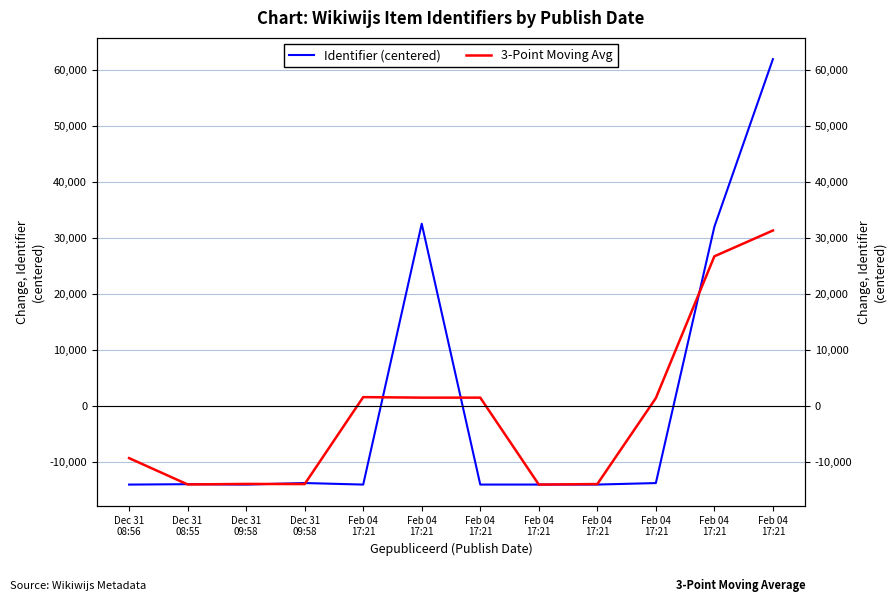

At which label is 3-Point Moving Avg closest to 8586?

Feb 04
17:21